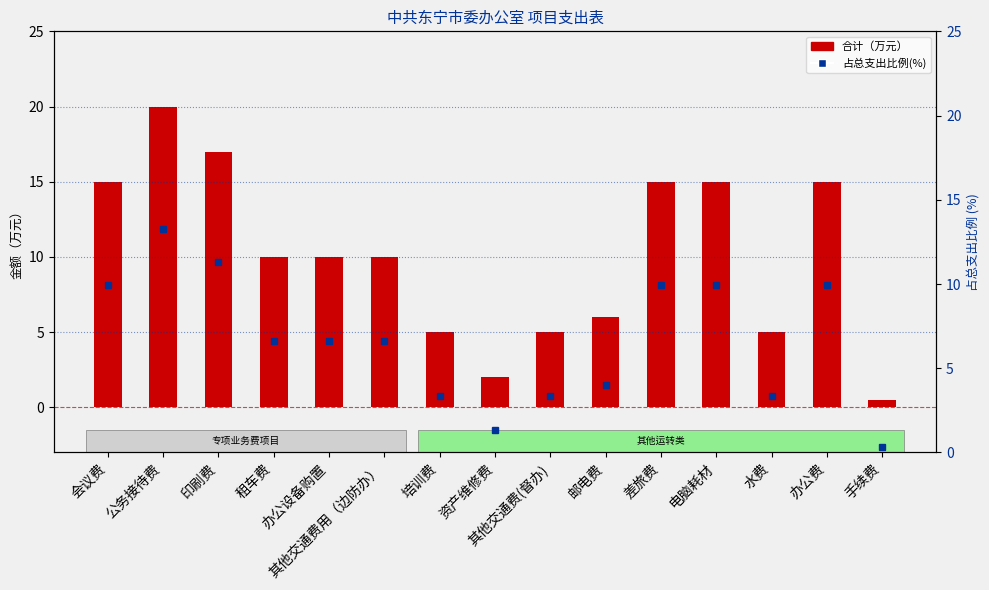

Reading left to right, what are all the values shown in this chart?

合计（万元）: 15.0	20.0	17.0	10.0	10.0	10.0	5.0	2.0	5.0	6.0	15.0	15.0	5.0	15.0	0.5
占总支出比例(%): 10.0	13.3	11.3	6.6	6.6	6.6	3.3	1.3	3.3	4.0	10.0	10.0	3.3	10.0	0.3